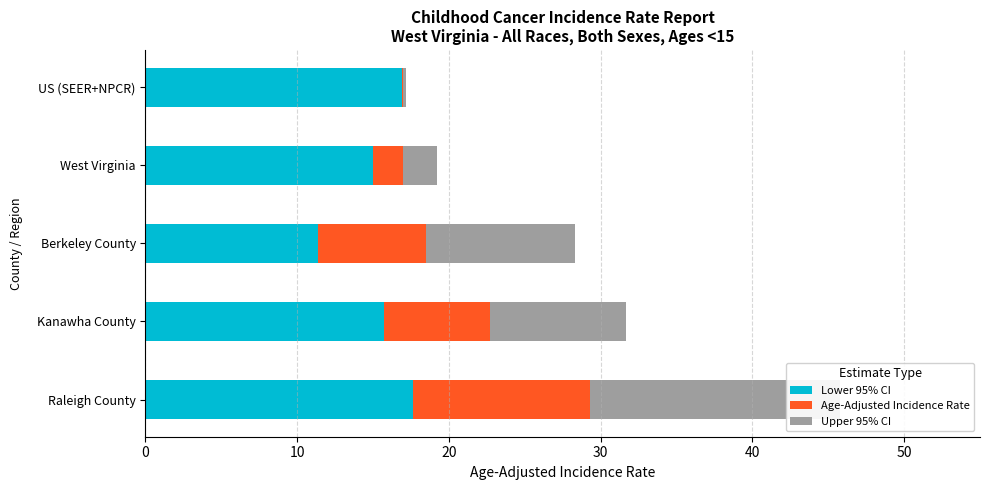

What is the sum of all Upper 95% CI values?

37.7